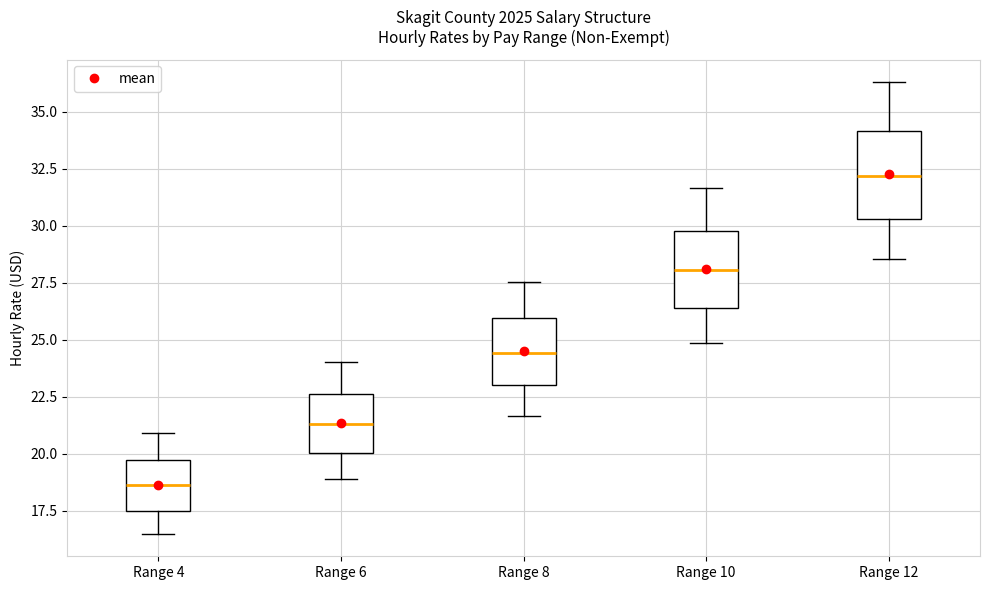

Reading left to right, read every box against the y-axis: the position of its median line, the range the box covers, and the ends of its whiskers. The values are not printed on the chart, so give them approximately, as read against the axis.

Range 4: median 18.5, box 17.5 to 19.5, whiskers 16.5 to 21.0
Range 6: median 21.5, box 20.0 to 22.5, whiskers 19.0 to 24.0
Range 8: median 24.5, box 23.0 to 26.0, whiskers 21.5 to 27.5
Range 10: median 28.0, box 26.5 to 30.0, whiskers 25.0 to 31.5
Range 12: median 32.0, box 30.5 to 34.0, whiskers 28.5 to 36.5